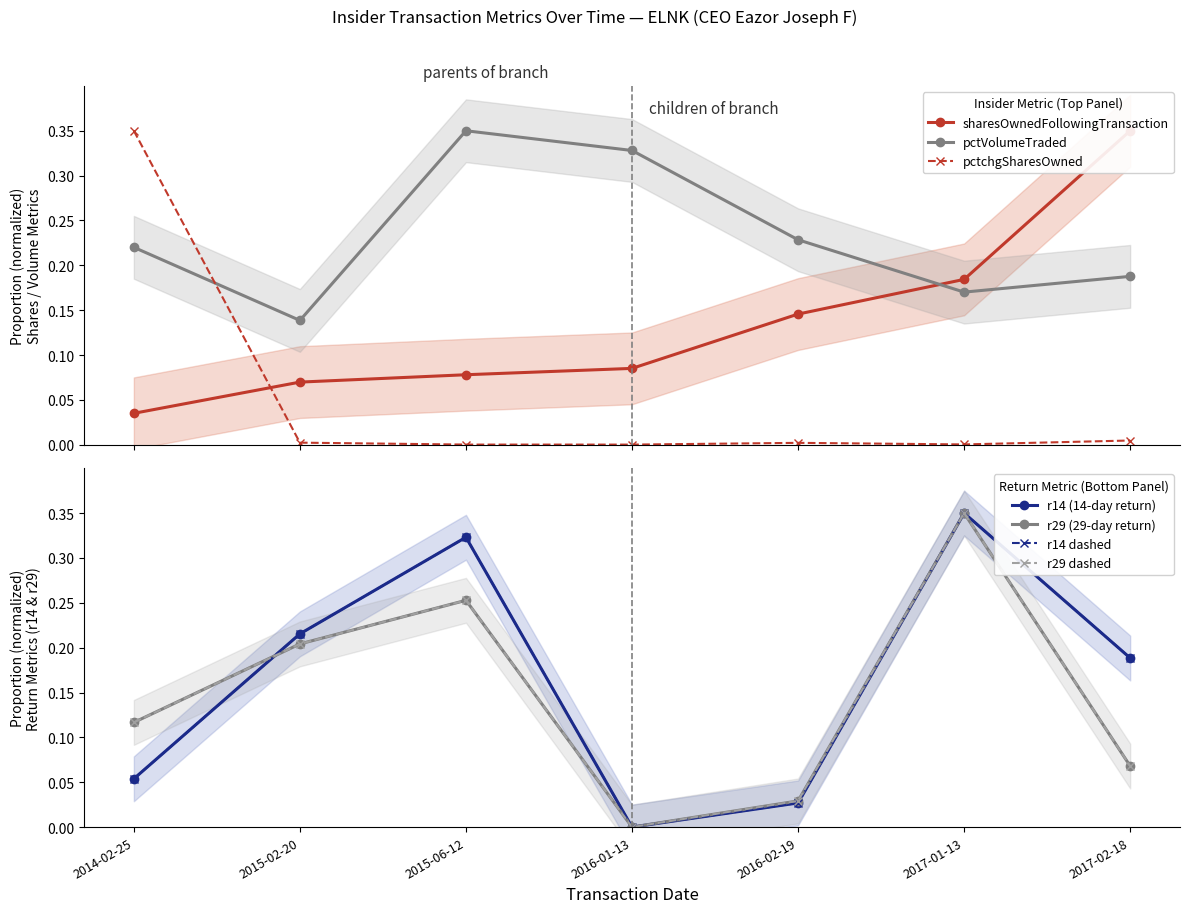

What are all the series names shown in the legend?

sharesOwnedFollowingTransaction, pctchgSharesOwned, pctVolumeTraded, r14, r29